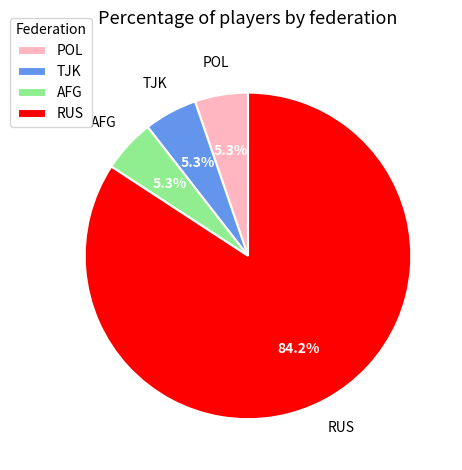

To the nearest percent, what is the difference between the AFG and TJK slice percentages?

0%